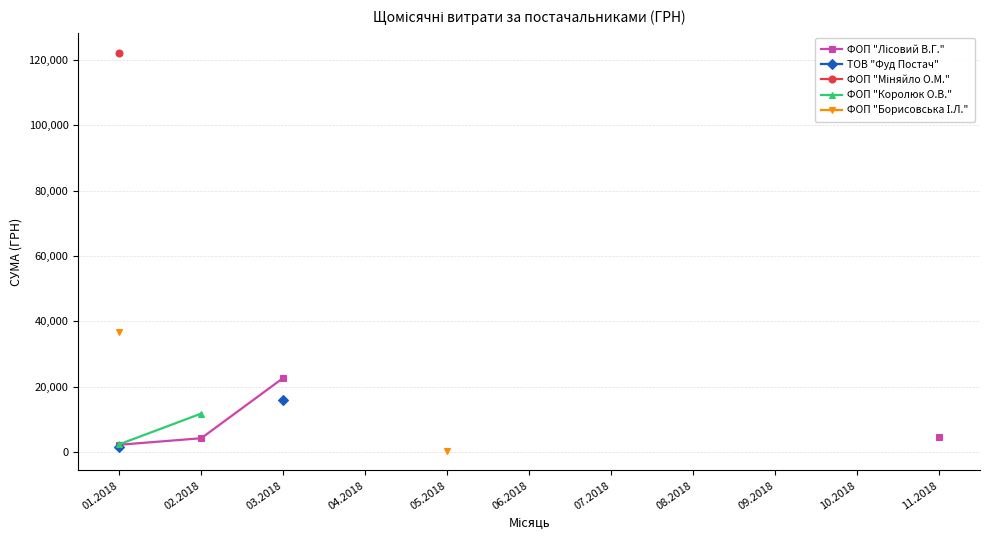

True or false: ФОП "Борисовська І.Л." and ФОП "Лісовий В.Г." intersect in this chart.

False